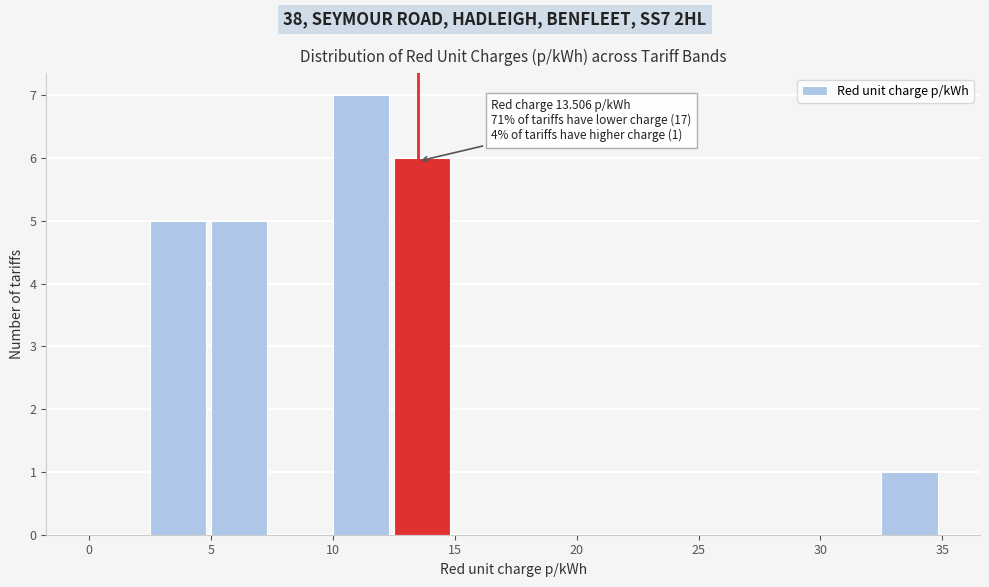

Over which range of the x-axis is the bar tallest?

10.0 to 12.5